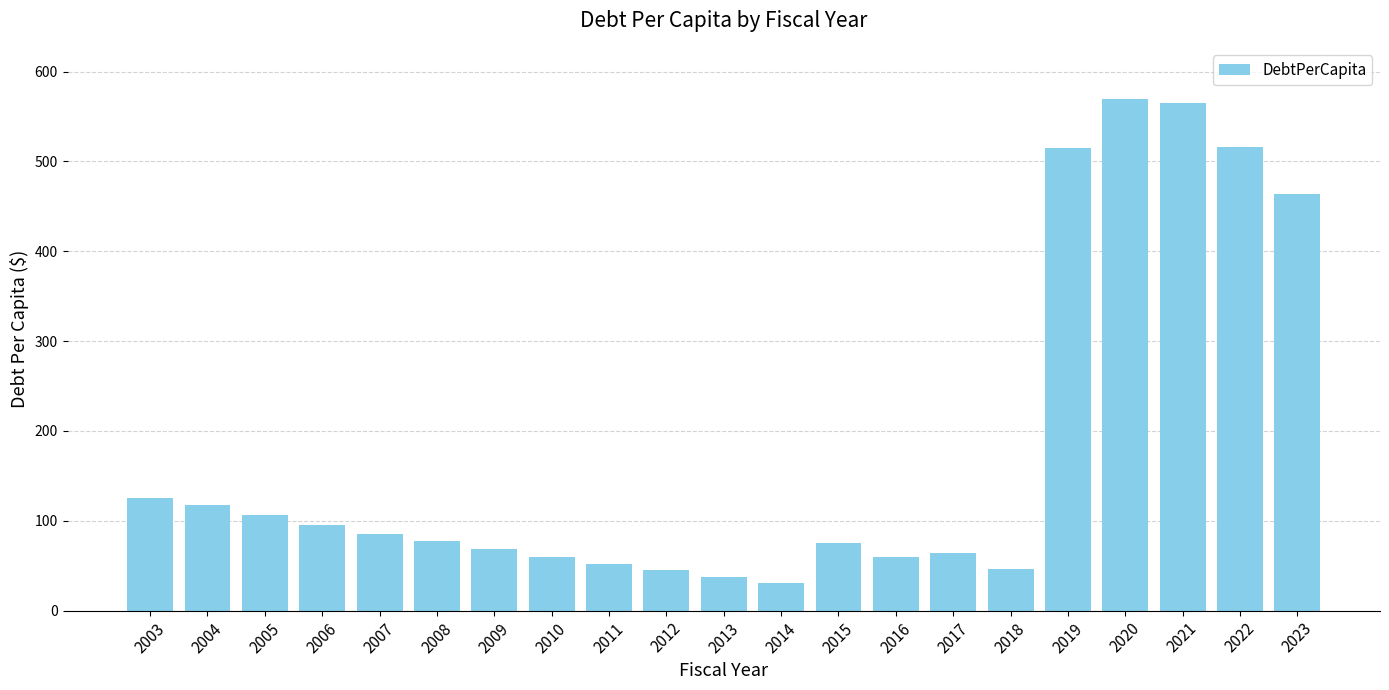

What is the sum of all values?

3775.9